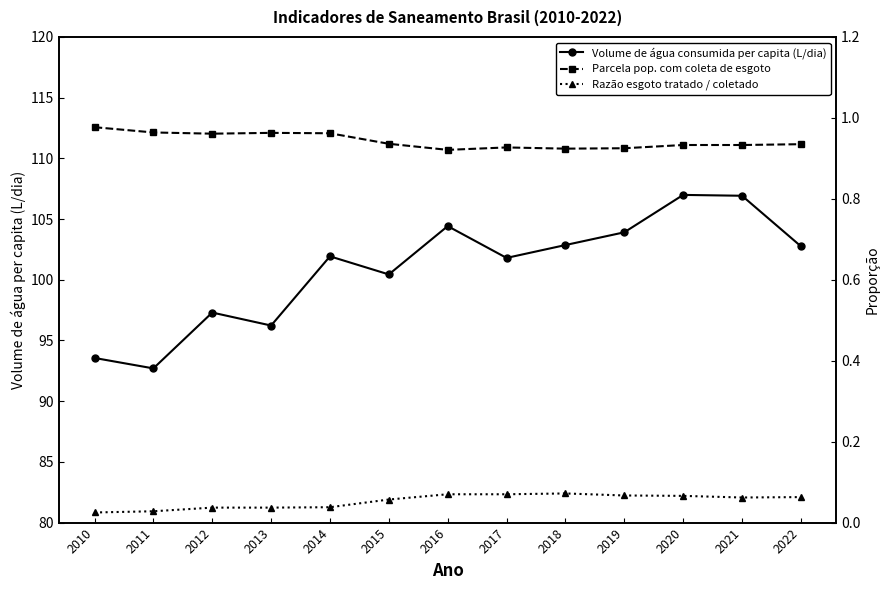

Reading left to right, what are all the values shown in this chart?

Volume de água consumida per capita (L/dia): 2010=93.6	2011=92.7	2012=97.3	2013=96.2	2014=101.9	2015=100.4	2016=104.4	2017=101.8	2018=102.9	2019=103.9	2020=107.0	2021=106.9	2022=102.8
Parcela pop. com coleta de esgoto: 2010=1.0	2011=1.0	2012=1.0	2013=1.0	2014=1.0	2015=0.9	2016=0.9	2017=0.9	2018=0.9	2019=0.9	2020=0.9	2021=0.9	2022=0.9
Razão esgoto tratado / coletado: 2010=0.0	2011=0.0	2012=0.0	2013=0.0	2014=0.0	2015=0.1	2016=0.1	2017=0.1	2018=0.1	2019=0.1	2020=0.1	2021=0.1	2022=0.1